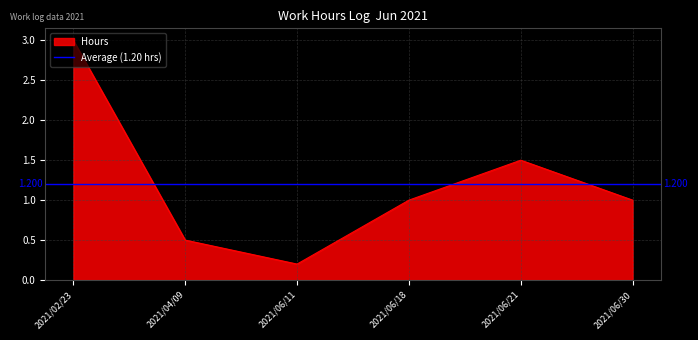

The value at 2021/06/18 is 0.3. True or false?

False